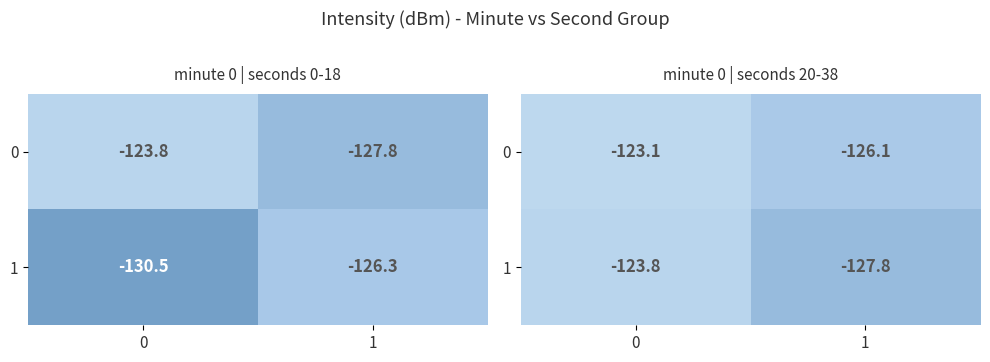

Is the value of 1 at 1 greater than the value of 0 at 0?

No